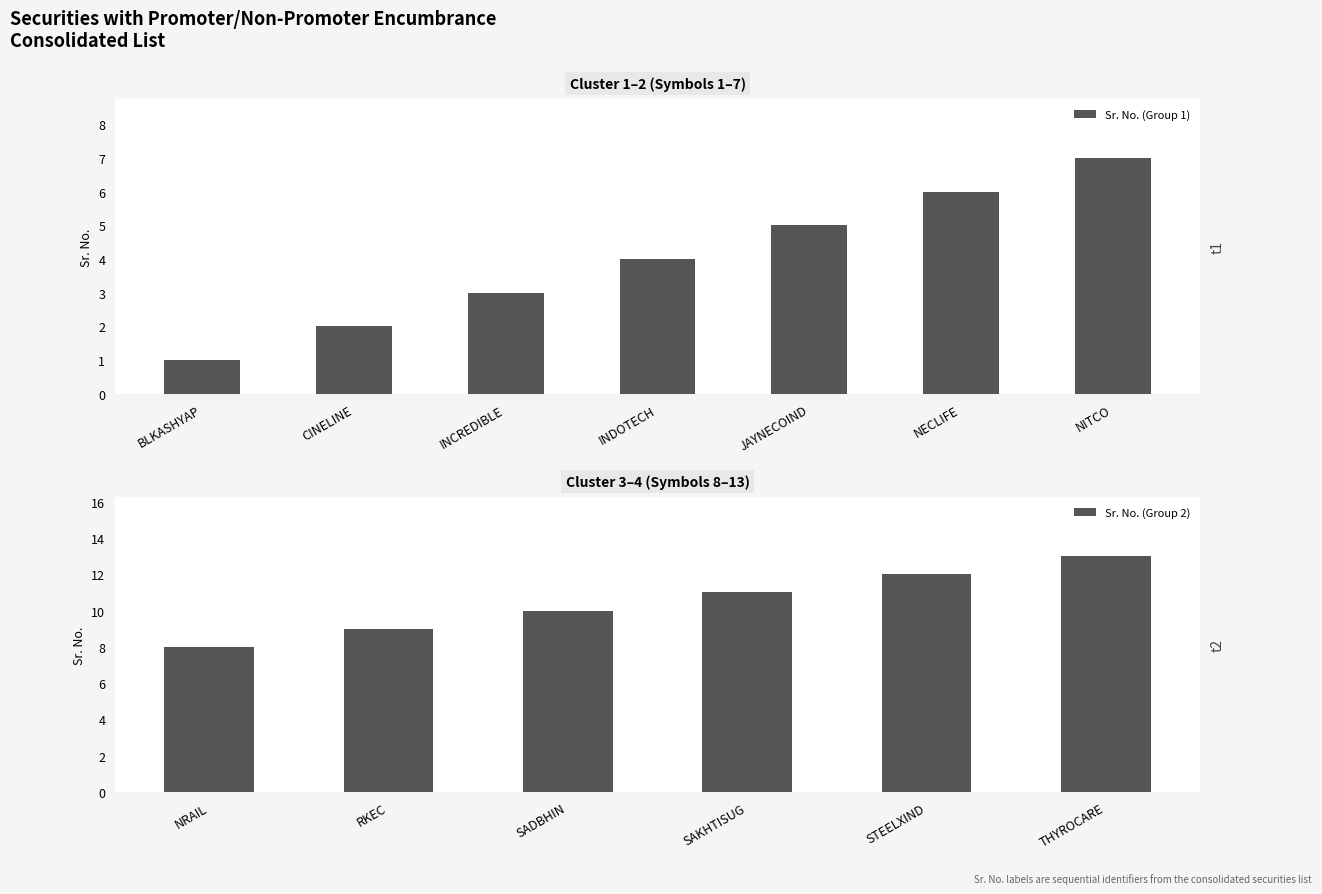

What is the value of the 10th bar from the left?

10